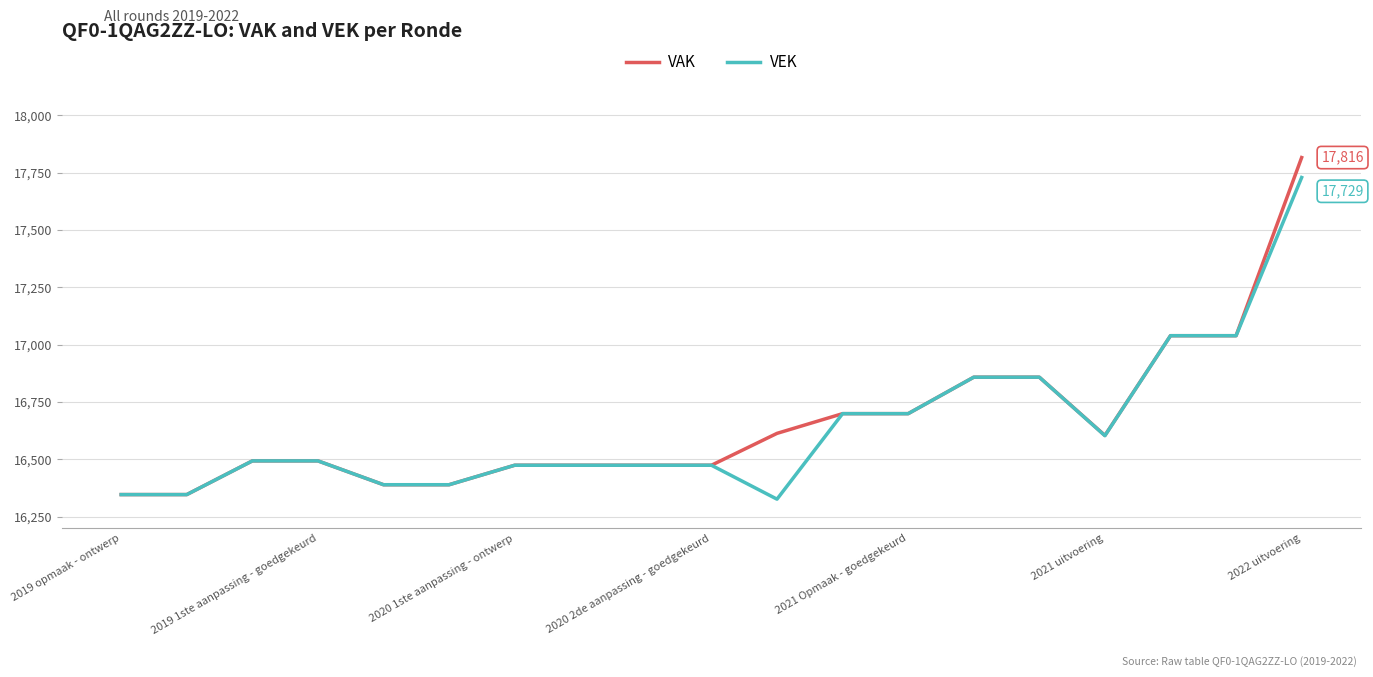

List the series in order of their peak value, highest first.

VAK, VEK